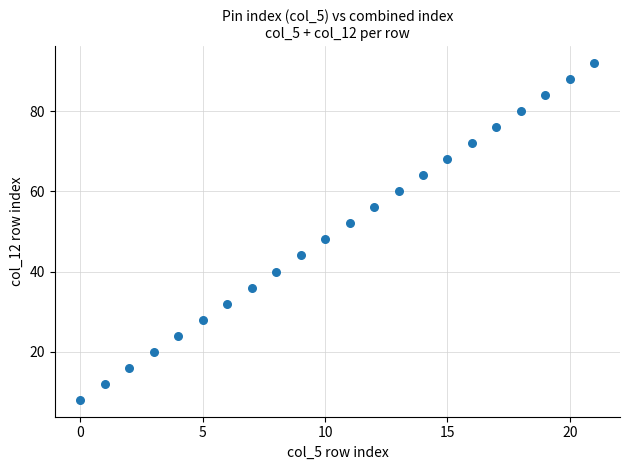

What is the range of Y values (max minus min)?

84